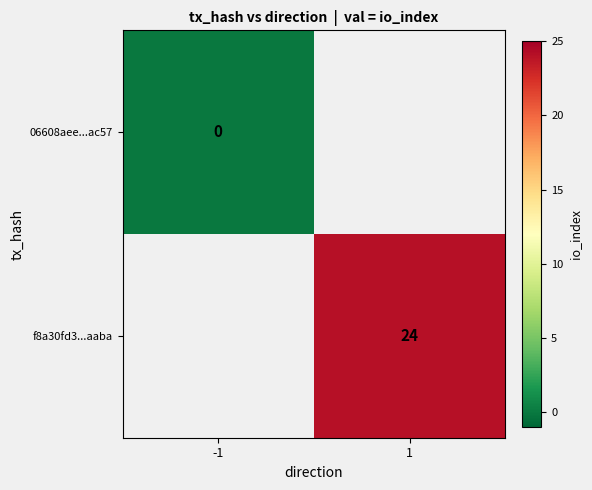

Is it true that f8a30fd3...aaba equals 11.1 at 1?

False